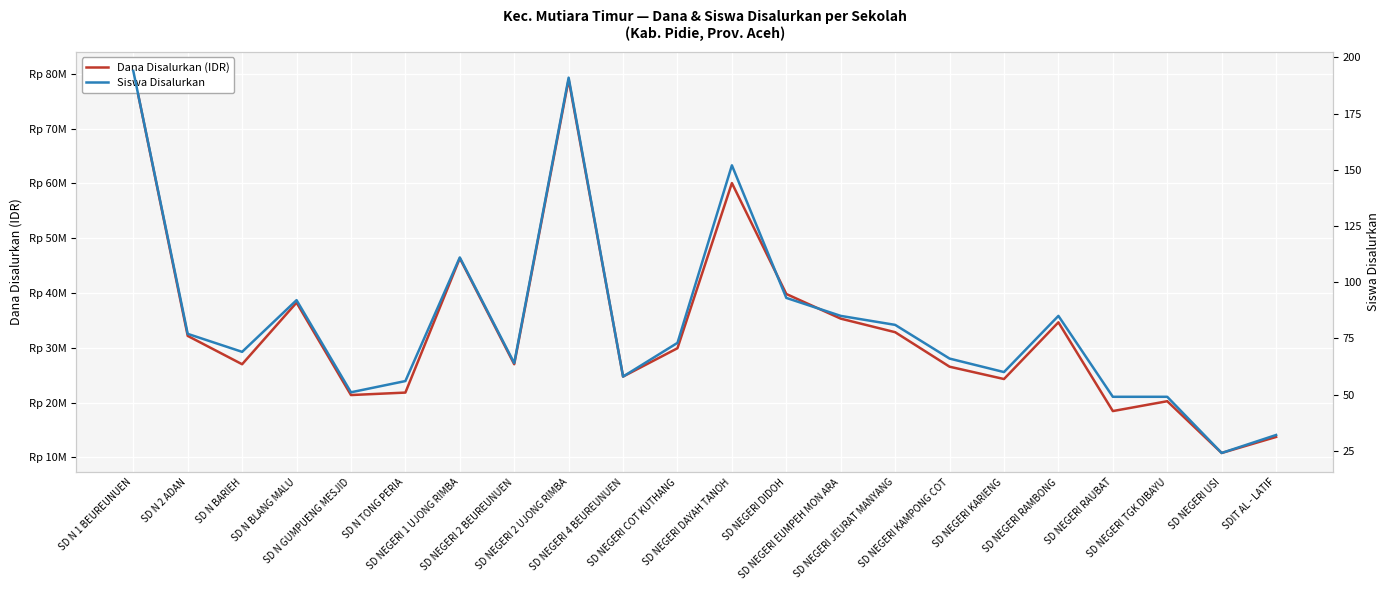

At which category does Dana Disalurkan (IDR) reach its first local valley?

SD N BARIEH